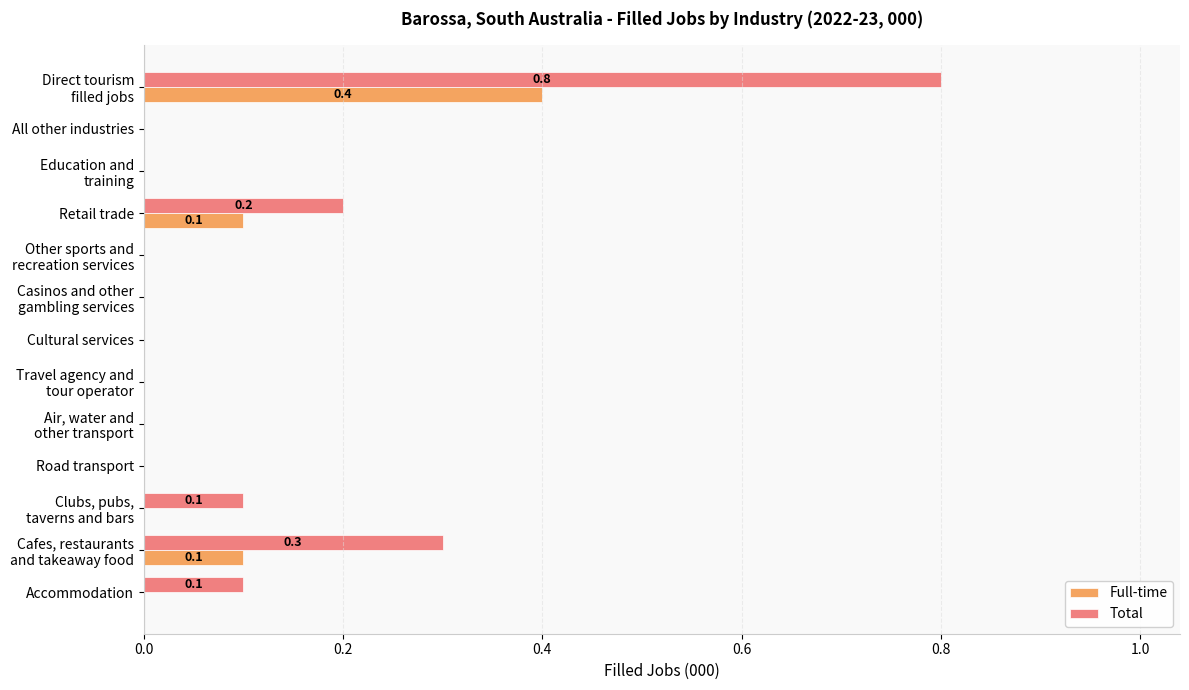

What is the highest value of the Full-time series?

0.4